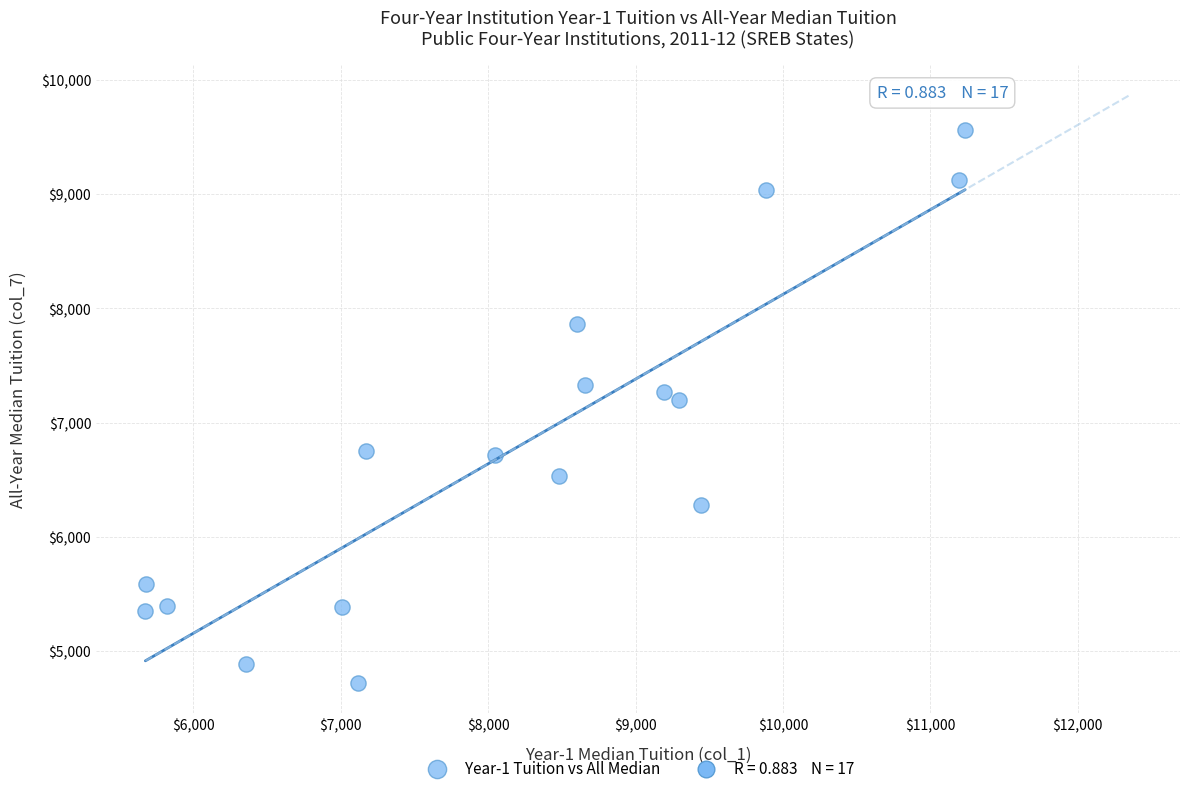

What is the range of X values (max minus min)?

5562.0